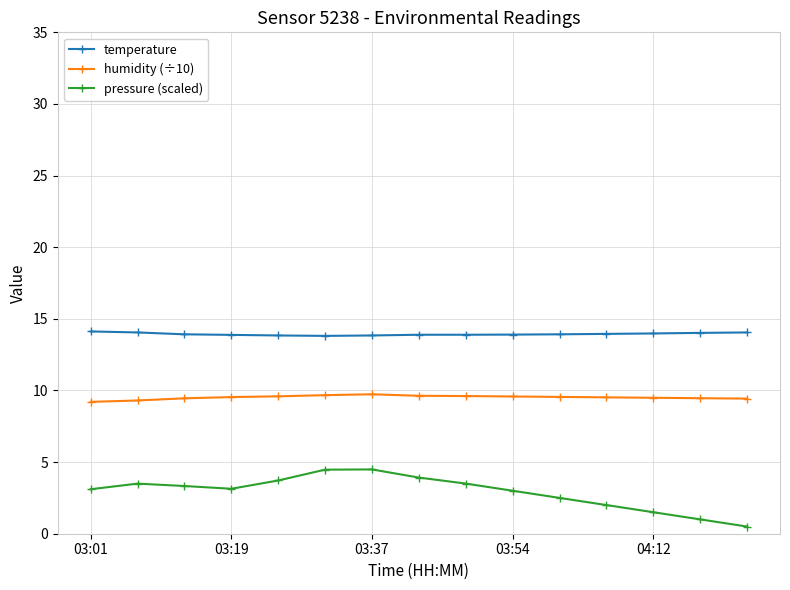

What is the greatest value displayed?

14.1